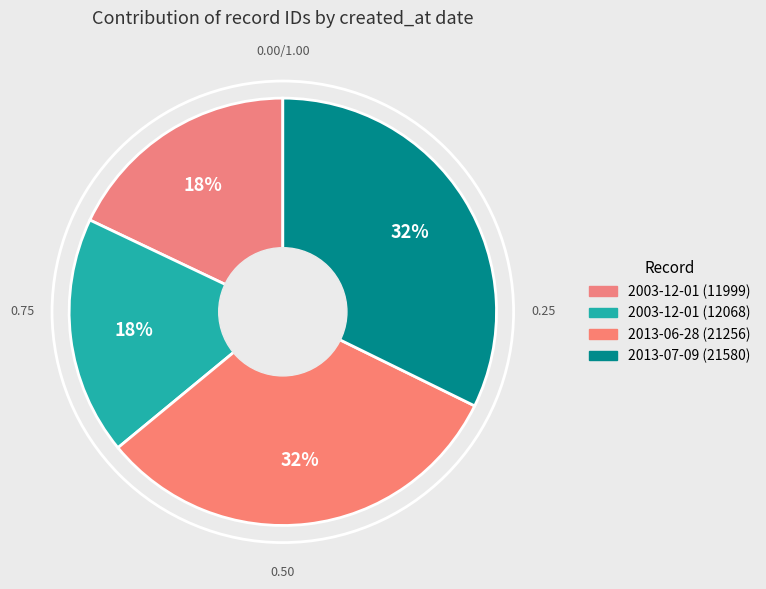

How many segments does this pie chart have?

4